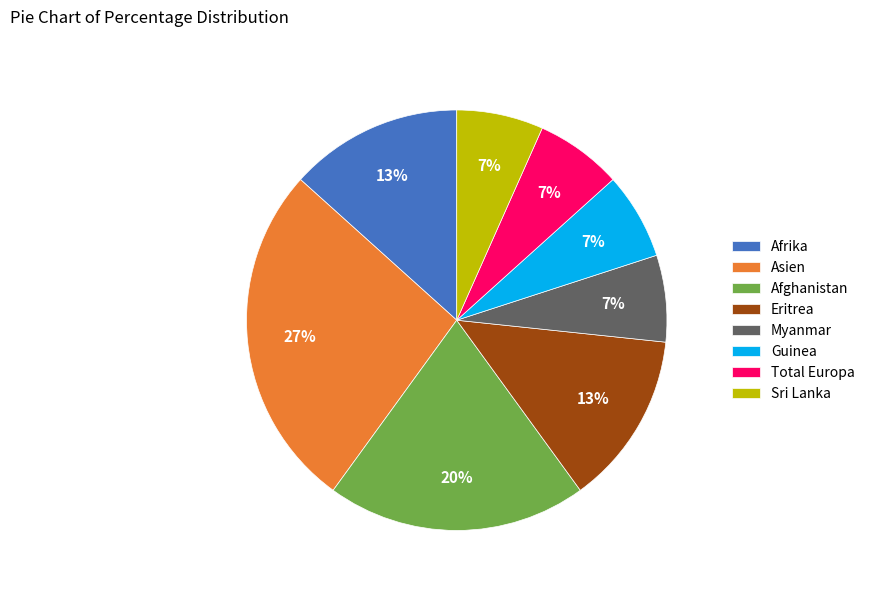

Which category has the biggest portion of the pie?

Asien